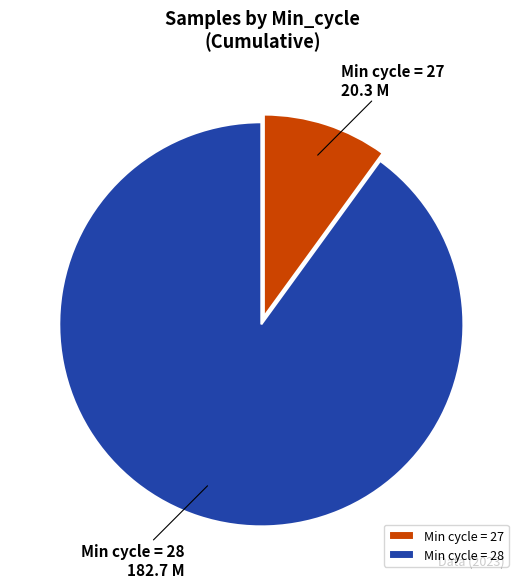

Approximately how many times larger is the value at Min cycle = 28 compared to Min cycle = 27?

9.0